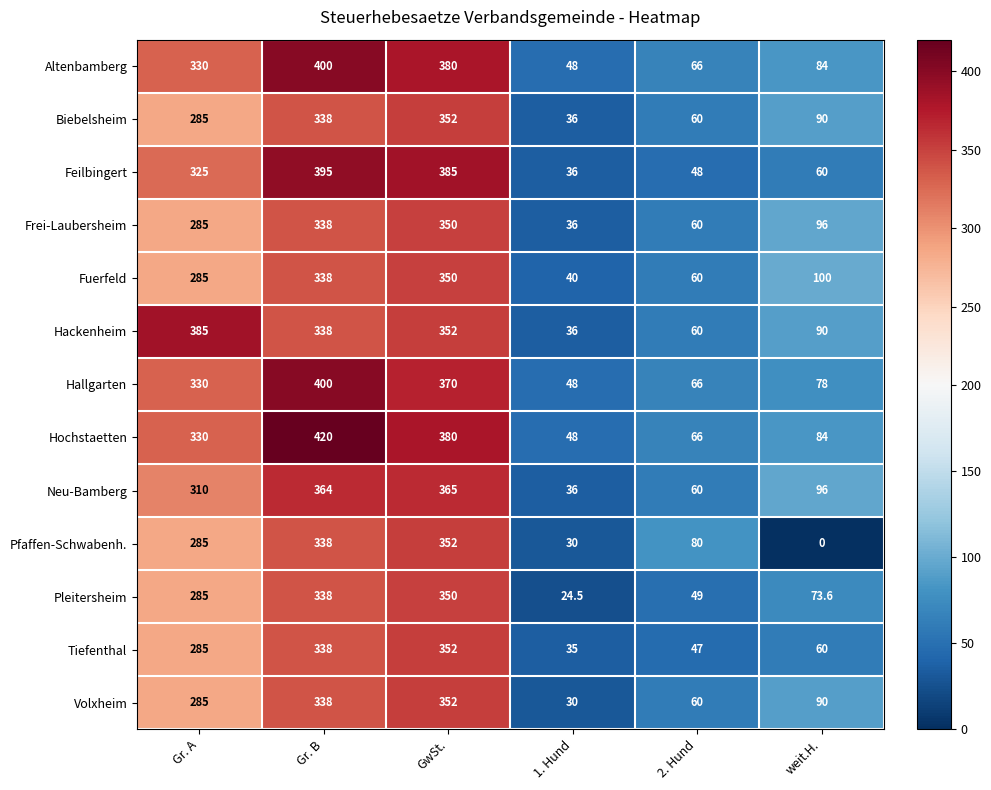

At which label is Biebelsheim closest to 194?

Gr. A